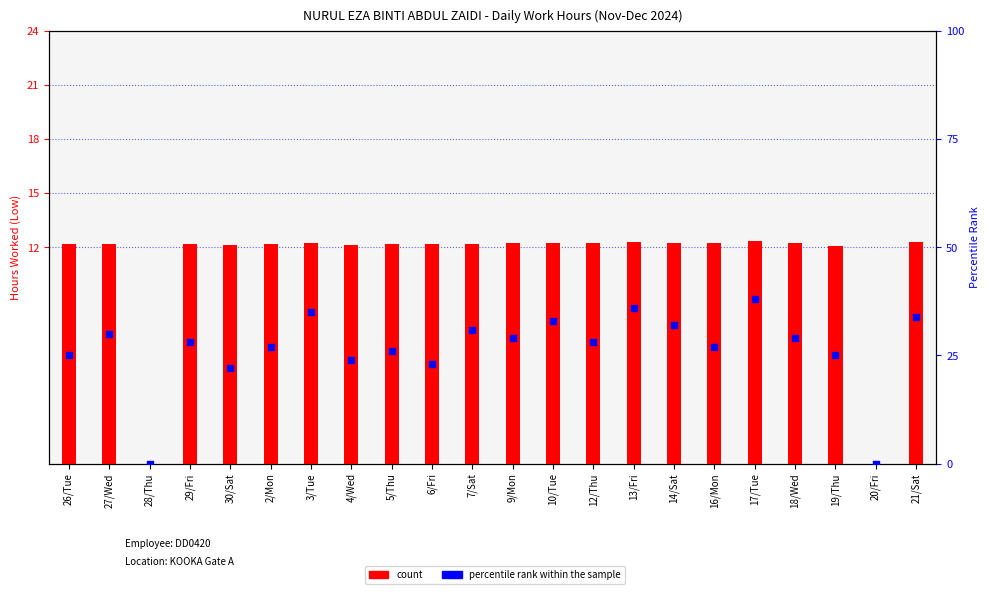

Which series contains the lowest Y value?

count